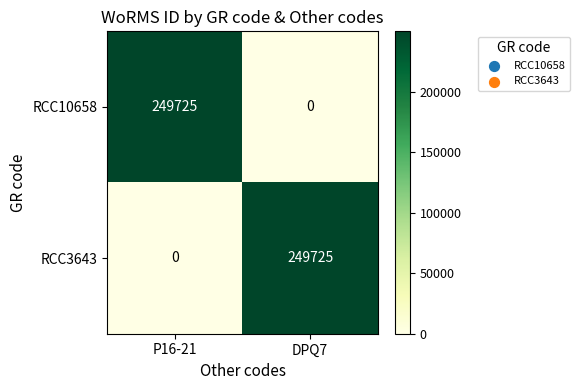

List the labels in order of RCC3643 value, largest first.

DPQ7, P16-21